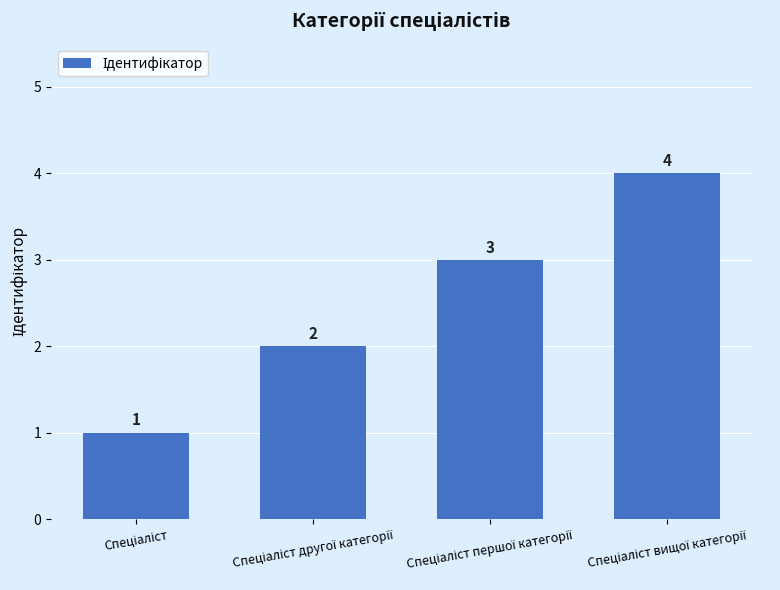

Count the values in the range 2 to 4.

3